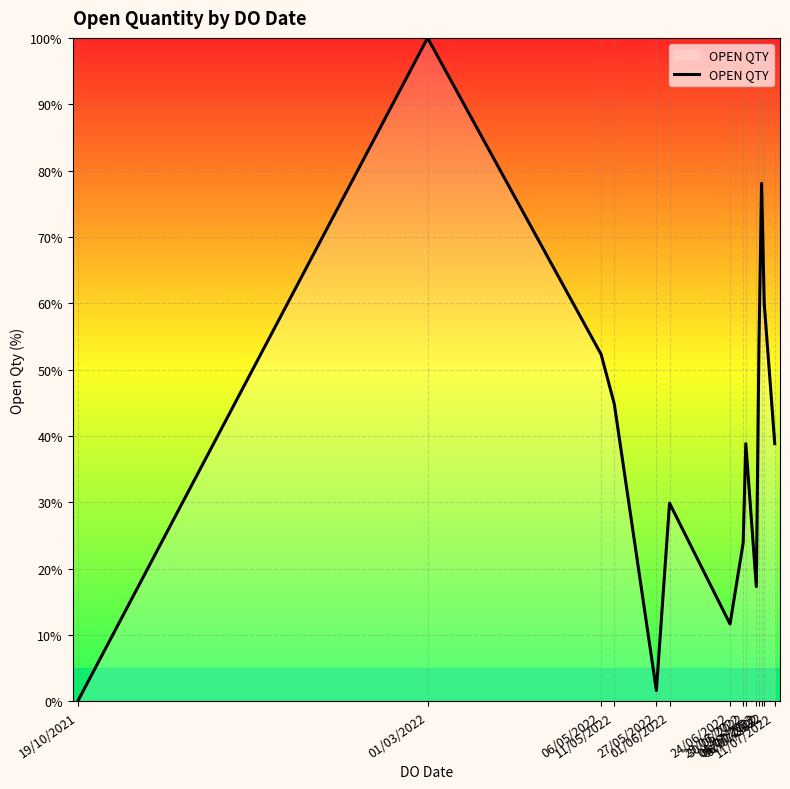

Read the value at 06/05/2022.

52.3